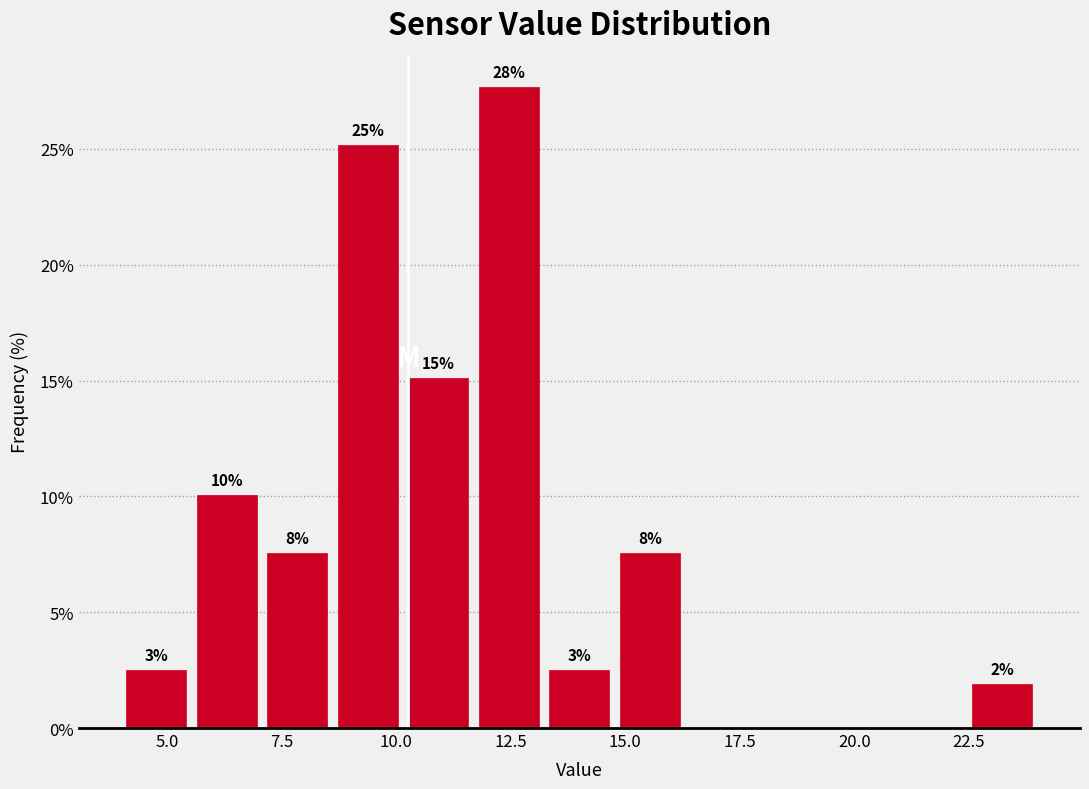

Read against the x-axis, roughly where is the centre of the tallest bar?

12.5